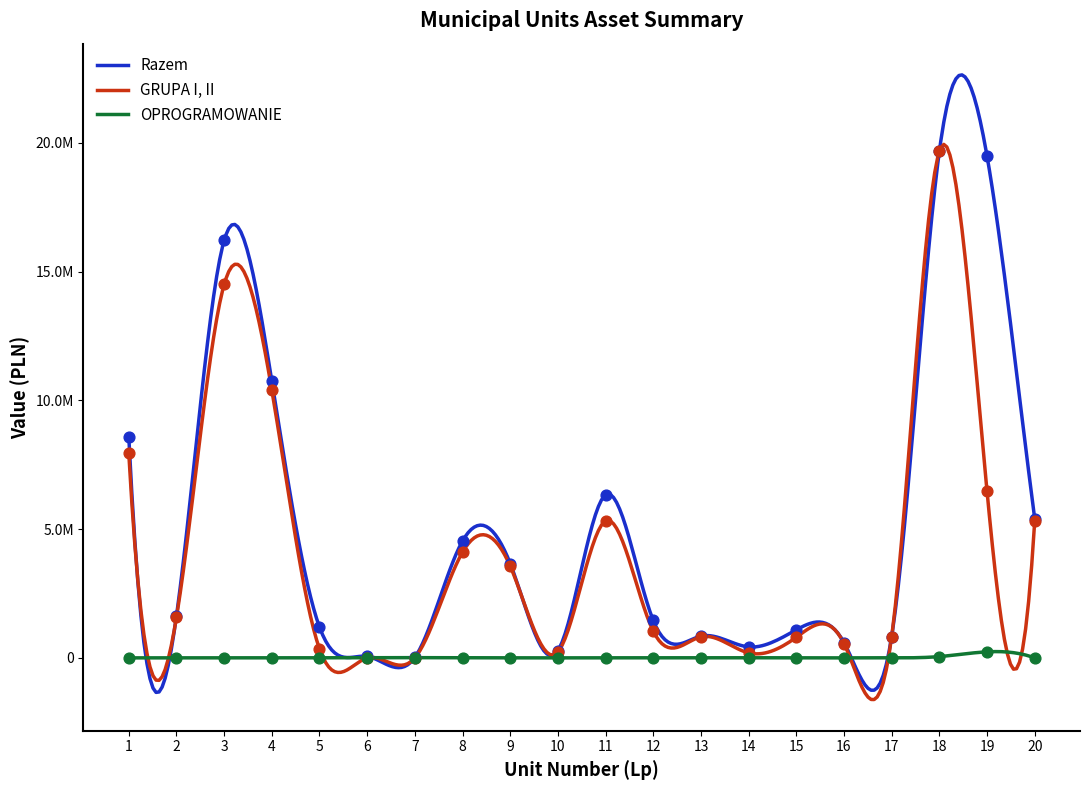

Which series has the largest total across all categories?

Razem